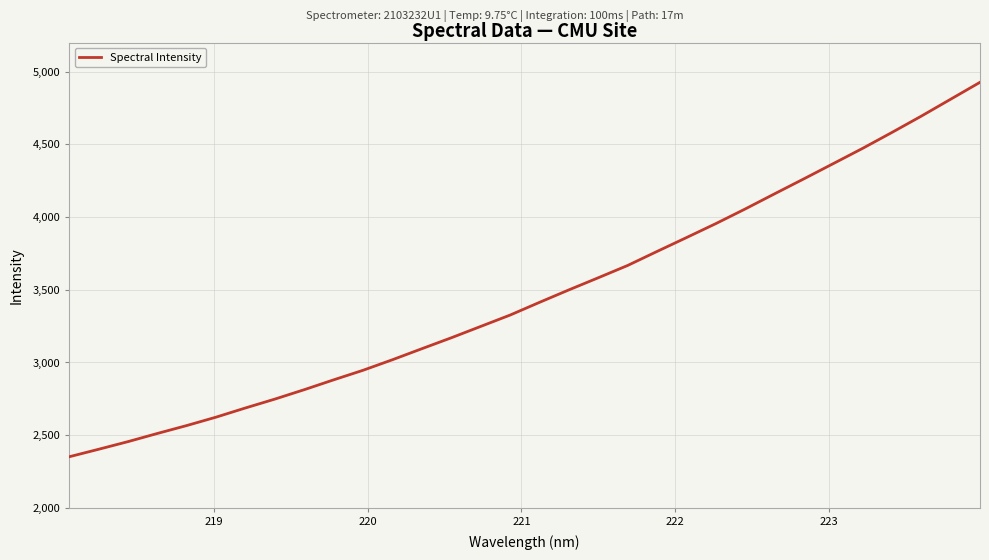

What is the minimum value shown in the chart?

2351.4